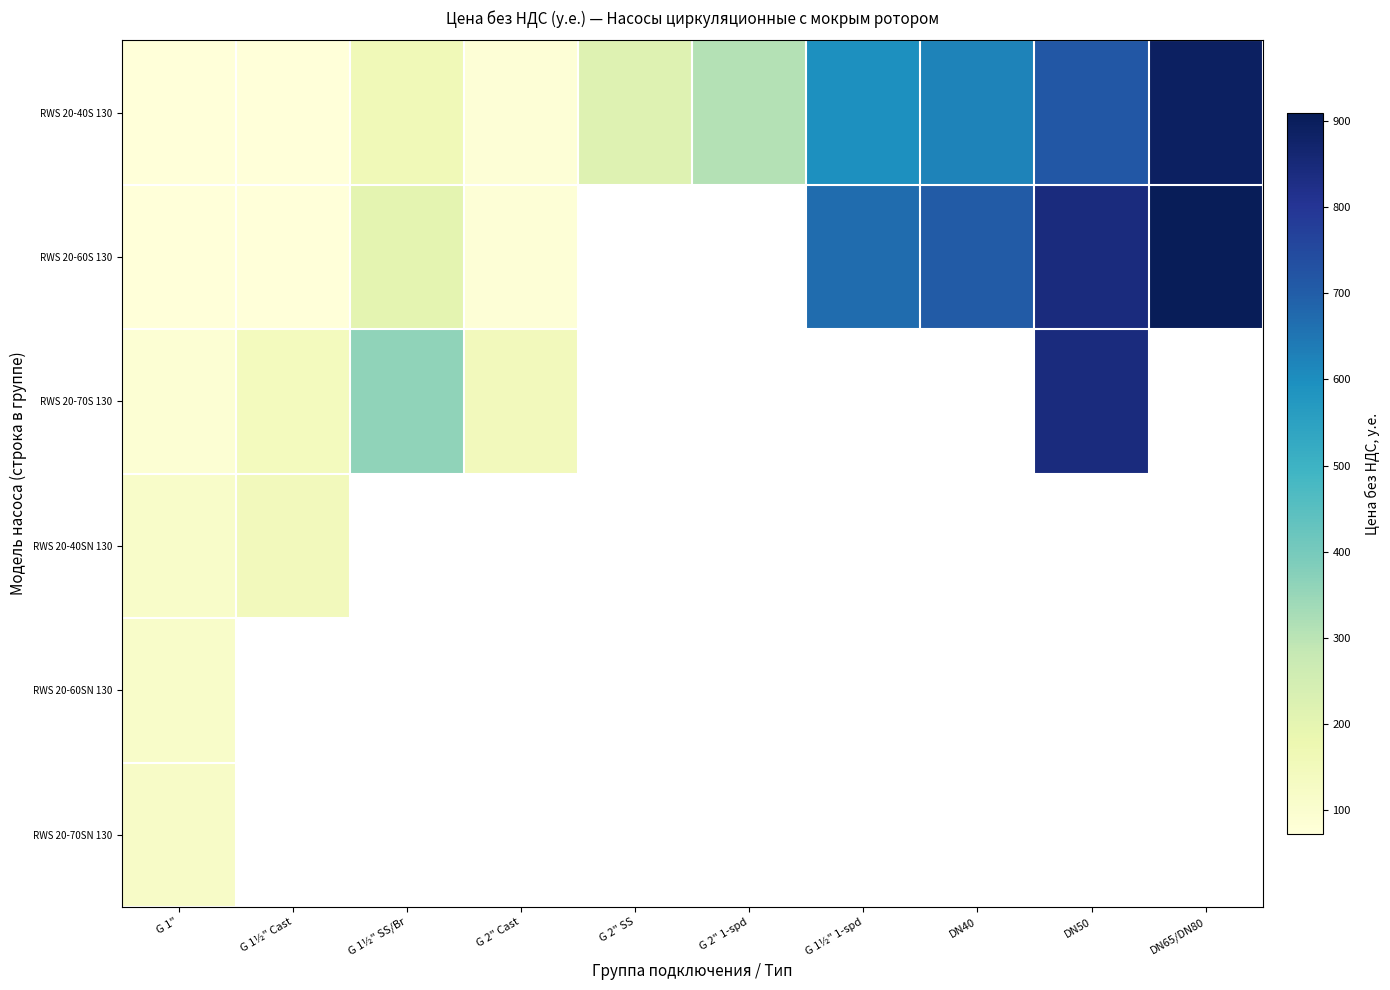

At which label is RWS 20-60SN 130 closest to 114?

G 1"